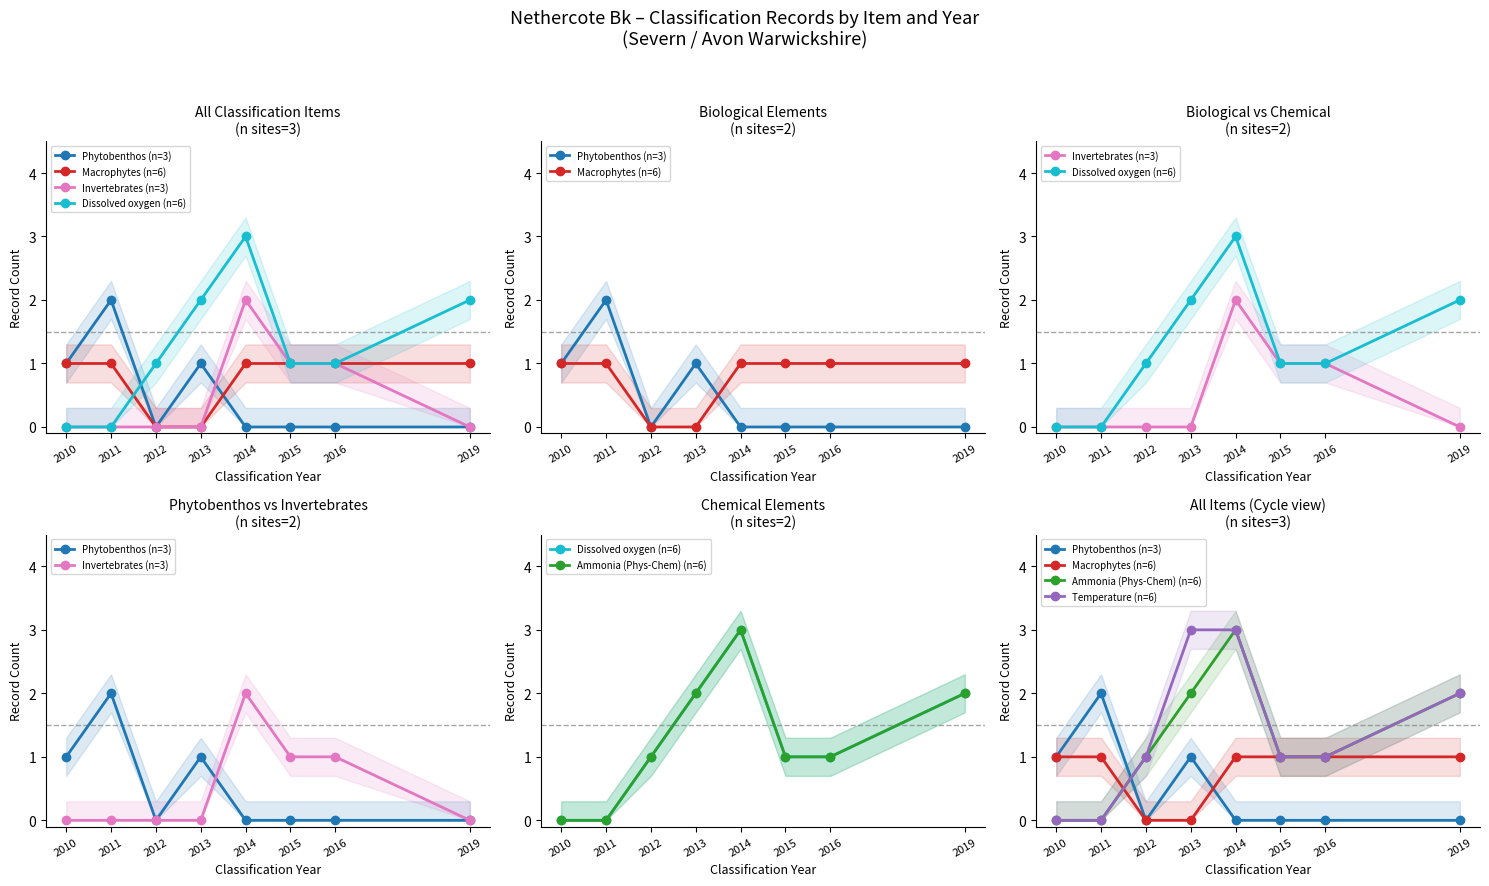

Which series ends up on top after the final intersection of Ammonia (Phys-Chem) (n=6) and Macrophytes (n=6)?

Ammonia (Phys-Chem) (n=6)